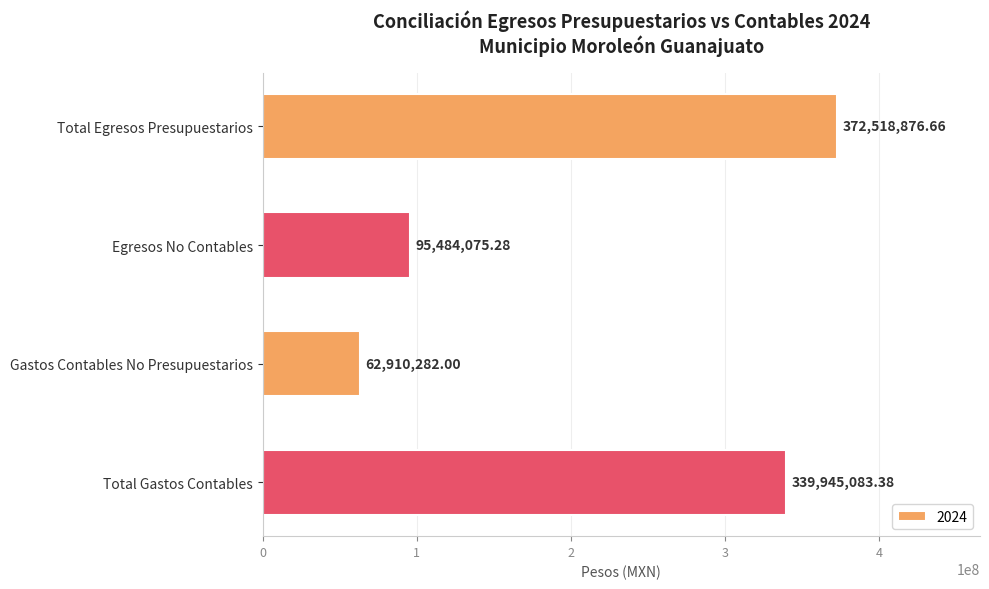

What is the difference between the values at Egresos No Contables and Total Egresos Presupuestarios?

277034801.4